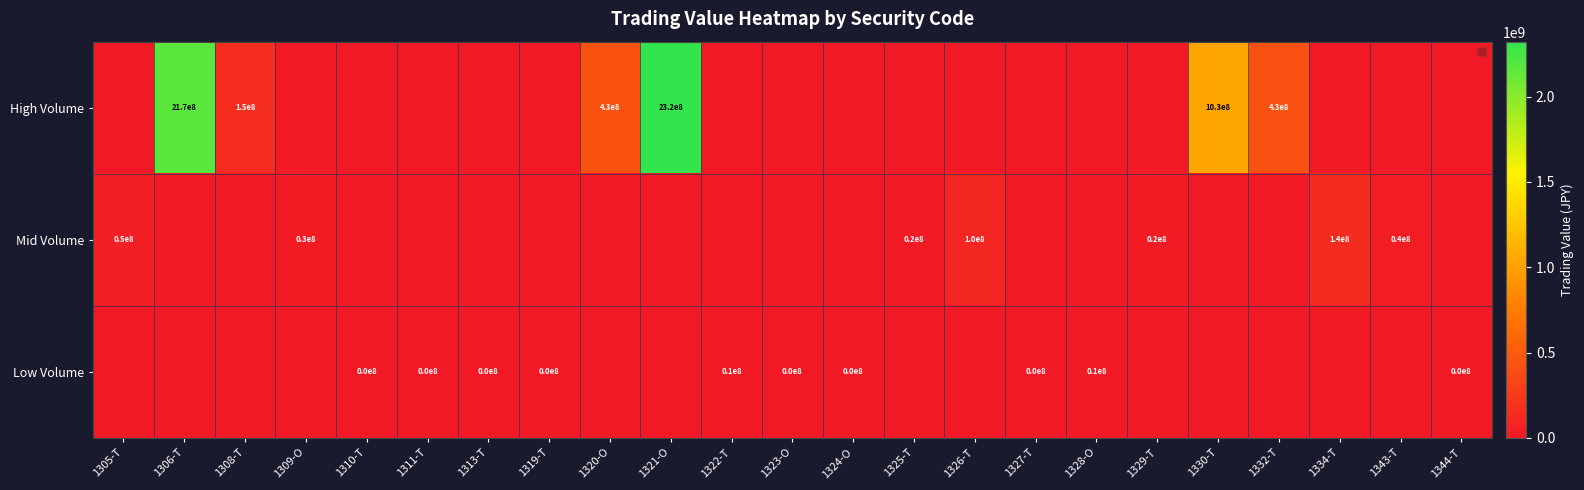

True or false: Mid Volume has a value of 31314555 at 1334-T.

False